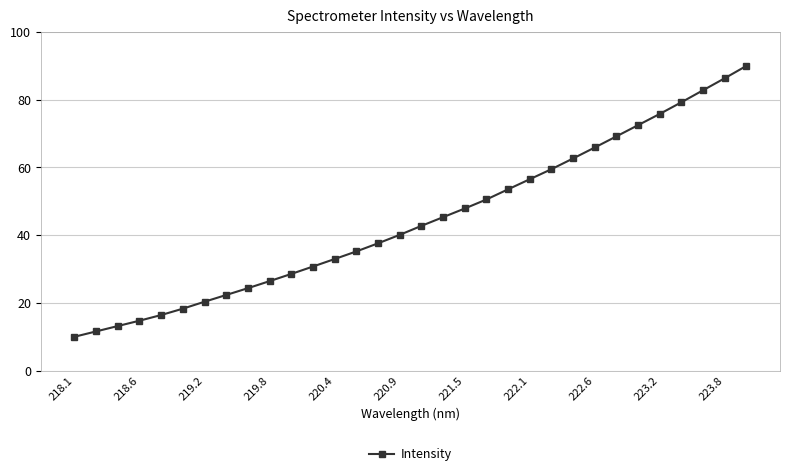

What is the difference between the second highest and minimum values?

76.4